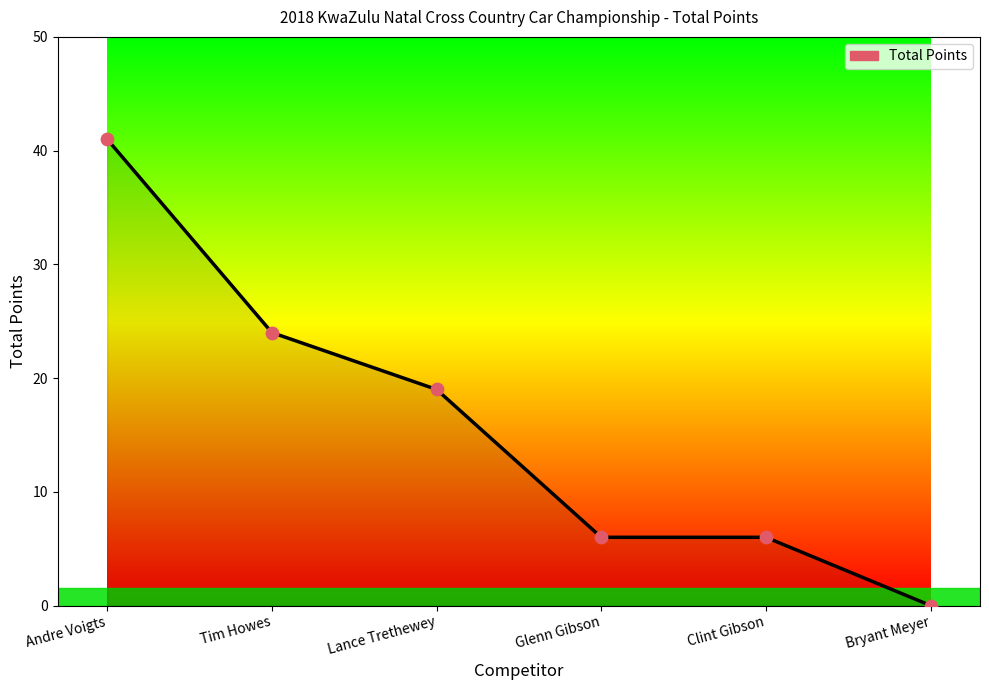

What is the change in value from Tim Howes to Bryant Meyer?

-24